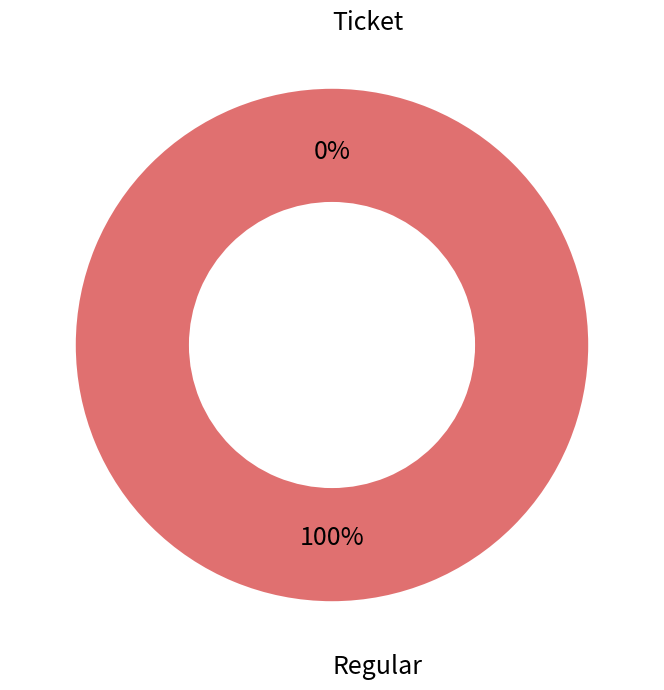

What is the smallest slice in the pie chart?

Ticket